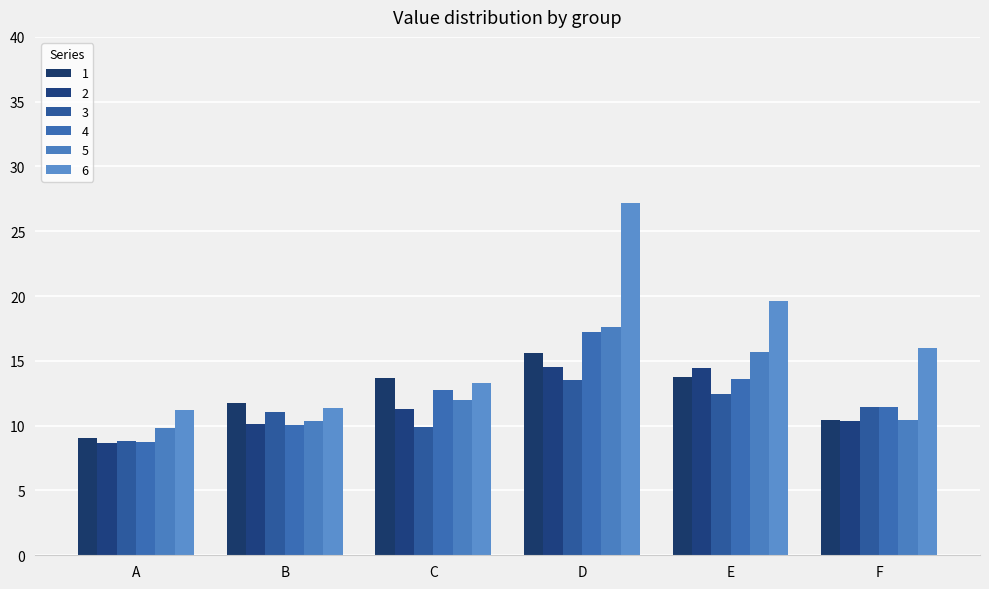

Between E and F, which is larger?

E